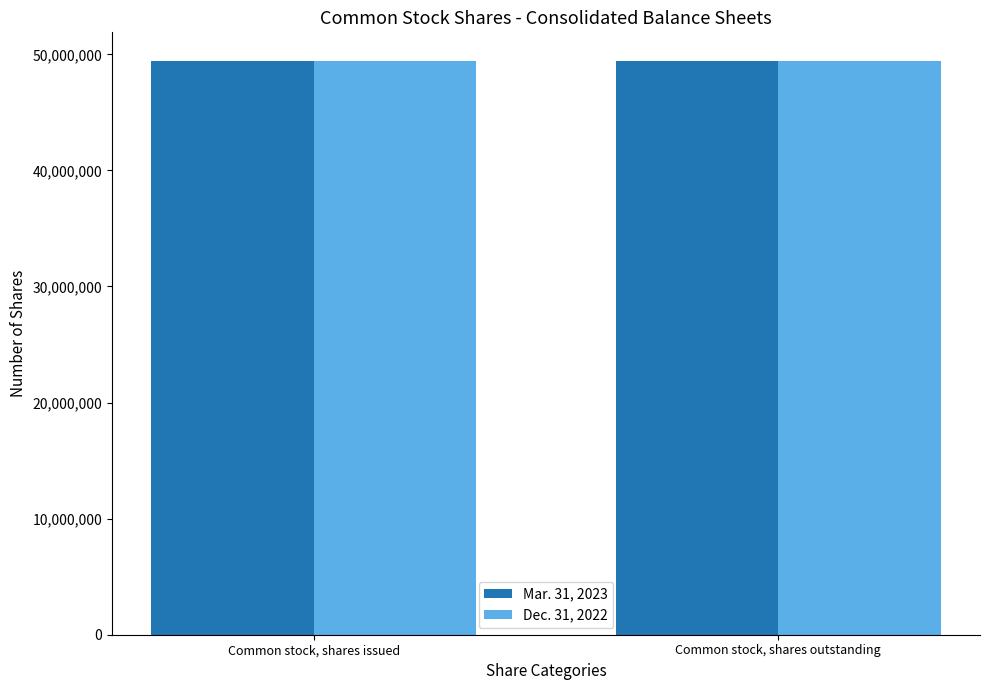

How many bars are there in each group?

2